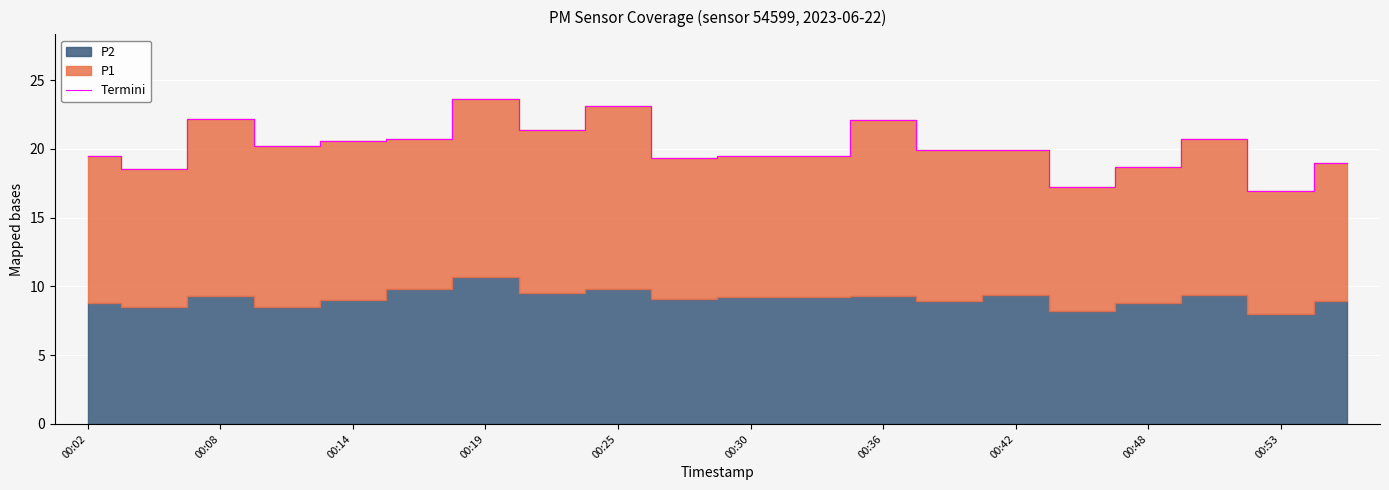

Where does the data first go above 19?

00:02